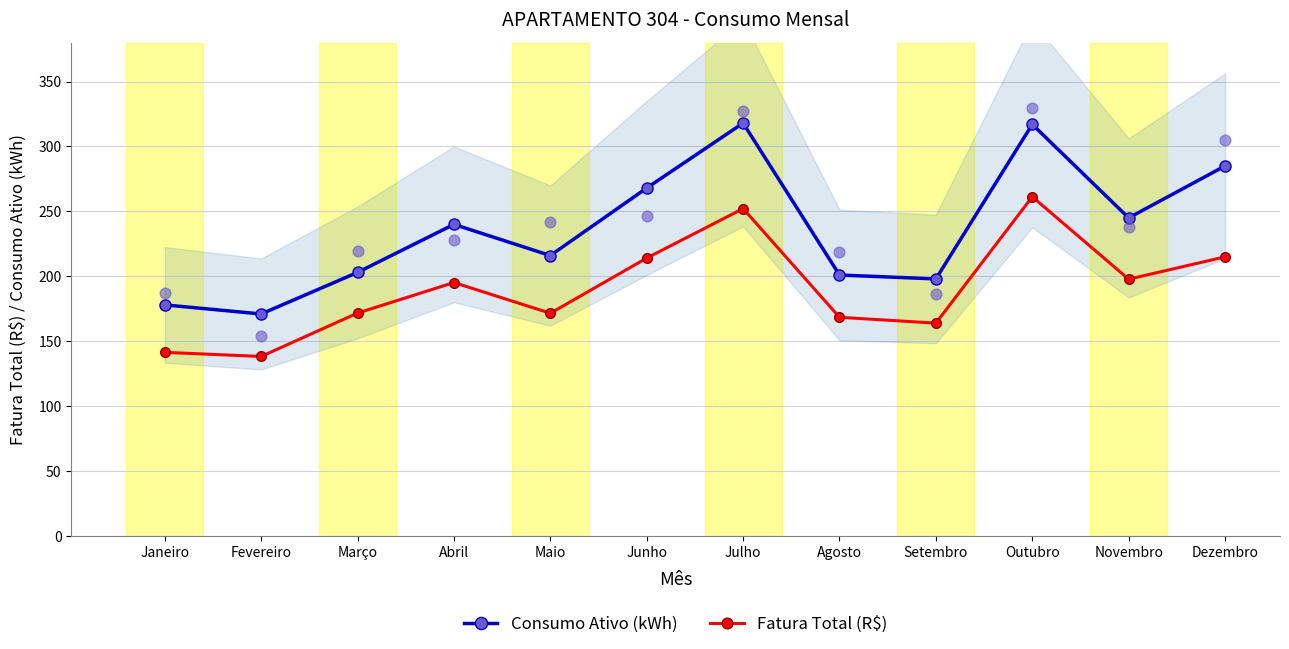

Which series has the widest spread of Y values?

Consumo Ativo (kWh)